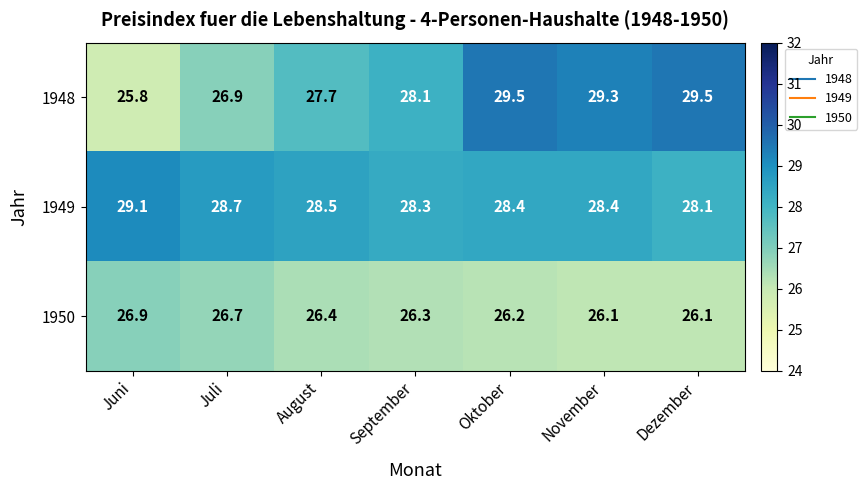

Reading left to right, what are all the values shown in this chart?

1948: Juni=25.8	Juli=26.9	August=27.7	September=28.1	Oktober=29.5	November=29.3	Dezember=29.5
1949: Juni=29.1	Juli=28.7	August=28.5	September=28.3	Oktober=28.4	November=28.4	Dezember=28.1
1950: Juni=26.9	Juli=26.7	August=26.4	September=26.3	Oktober=26.2	November=26.1	Dezember=26.1